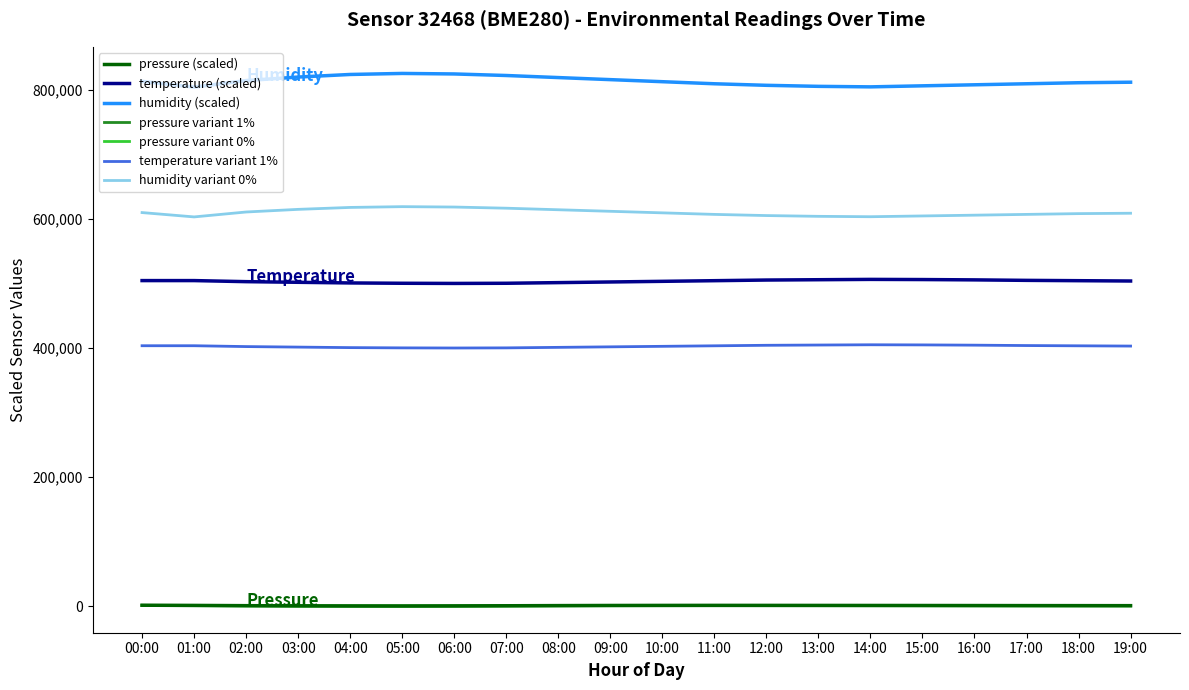

Does the chart have visible grid lines?

No